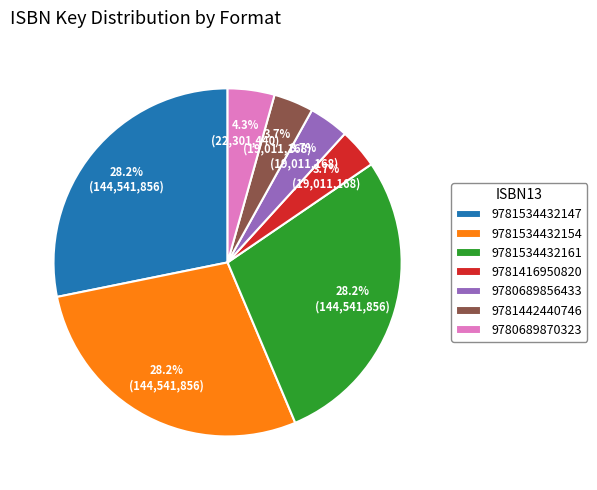

What is the ratio of the value at 9781534432147 to the value at 9780689856433?

7.6